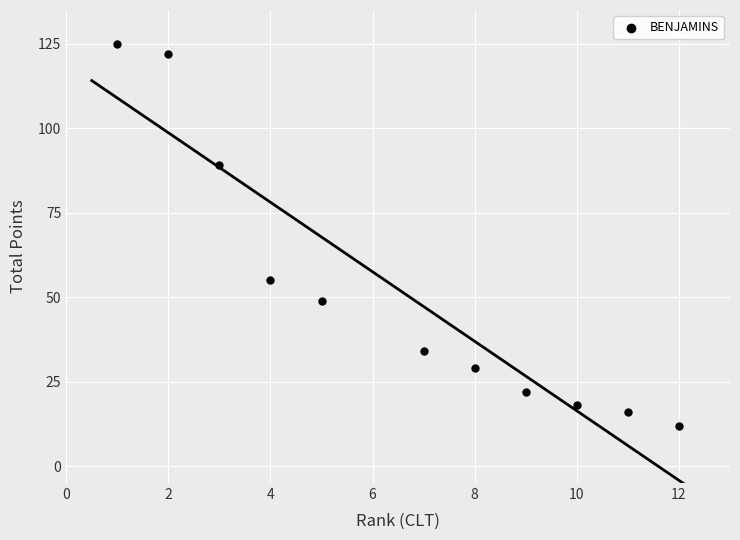

What Y value in the scatter plot is closest to 68?

55